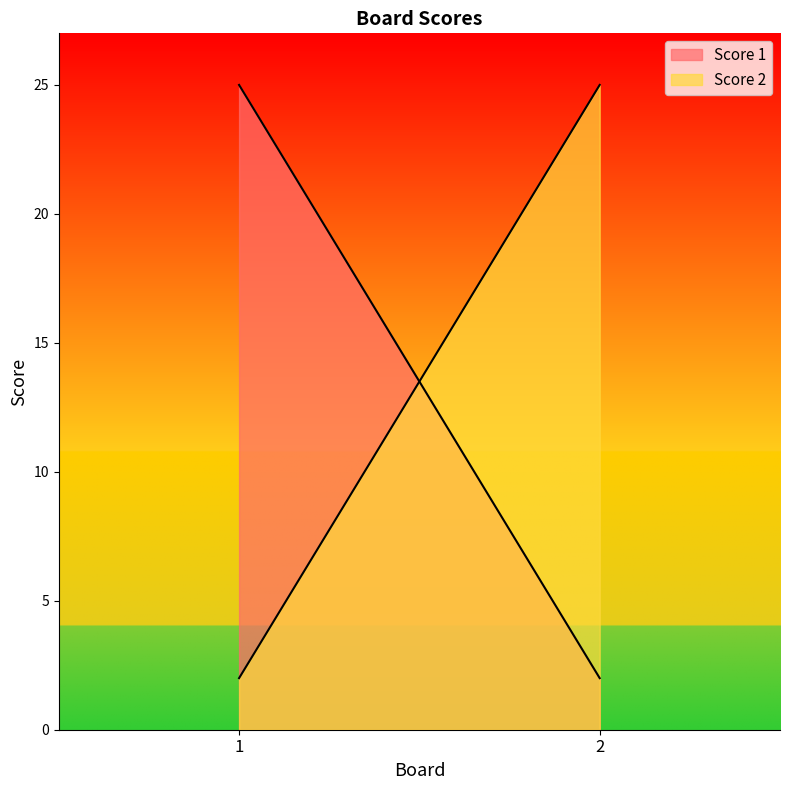

Does the chart display data point markers on the line(s)?

No